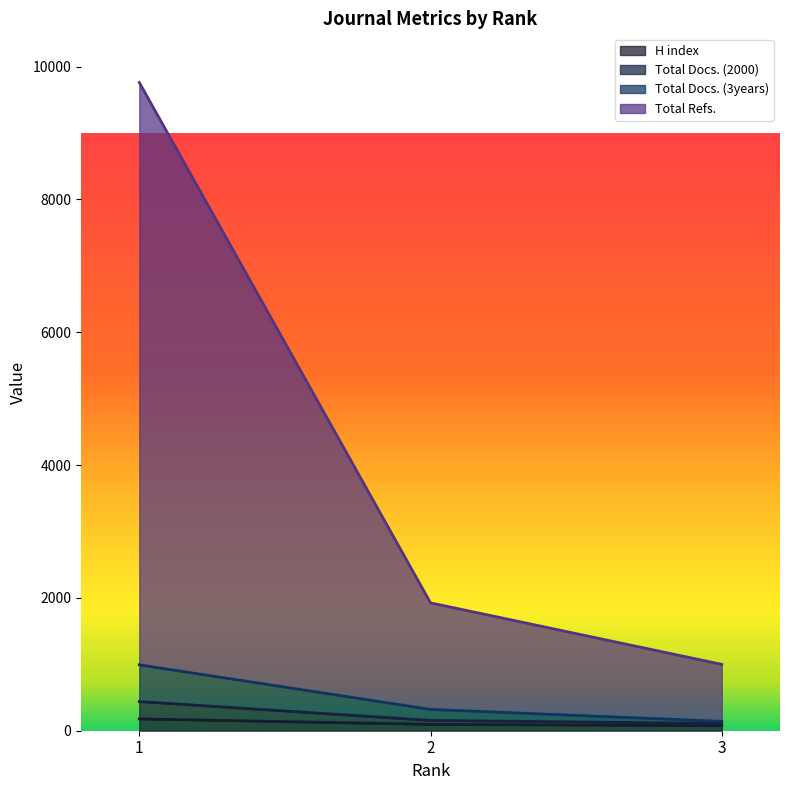

What are all the series names shown in the legend?

H index, Total Docs. (2000), Total Docs. (3years), Total Refs.